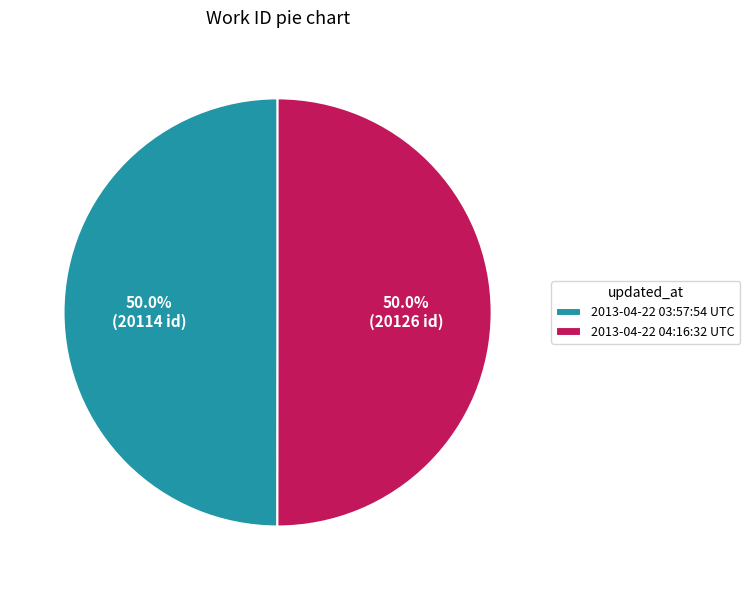

To the nearest percent, what percentage of the pie is 2013-04-22 04:16:32 UTC?

50%